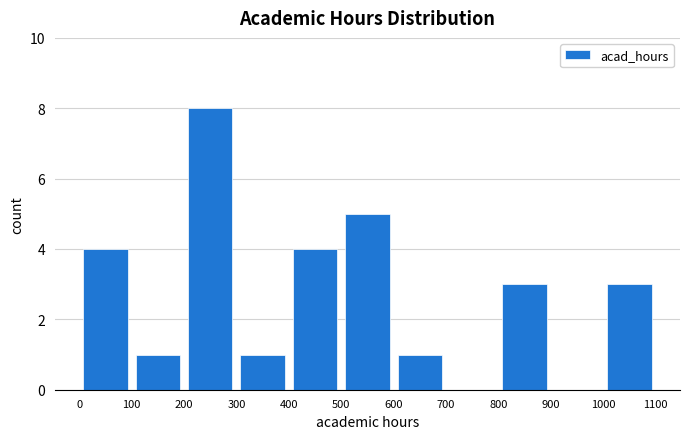

Over which range of the x-axis is the bar tallest?

200 to 300